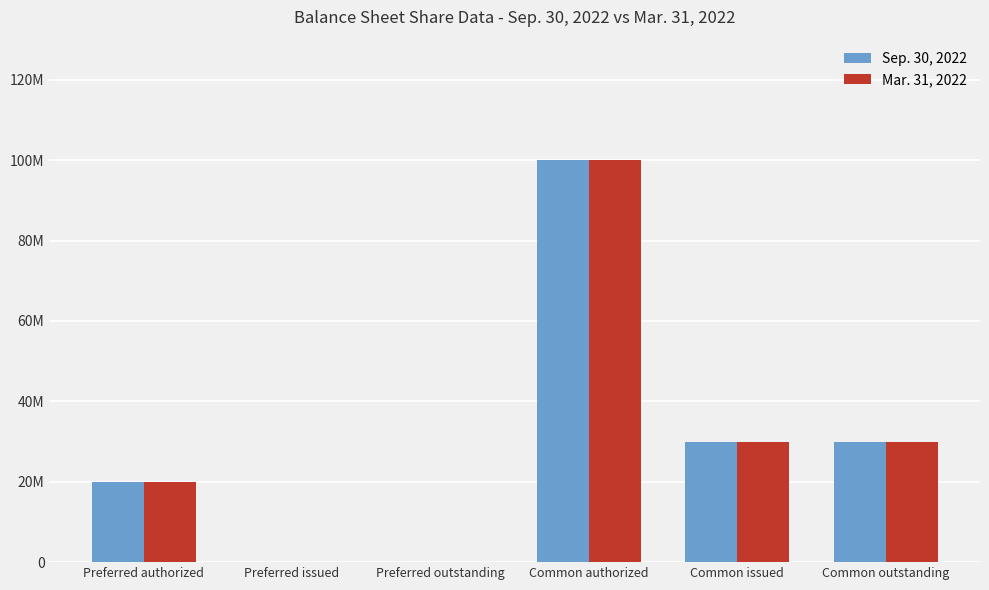

Rank the series by their maximum value, from highest to lowest.

Sep. 30, 2022, Mar. 31, 2022